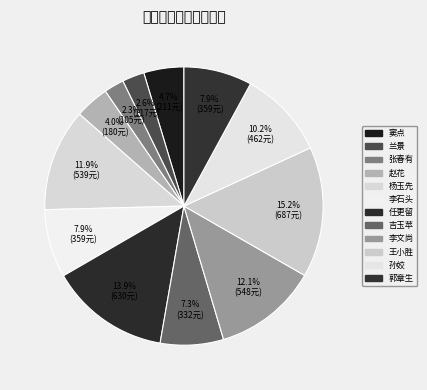

Count the number of slices in the pie.

12